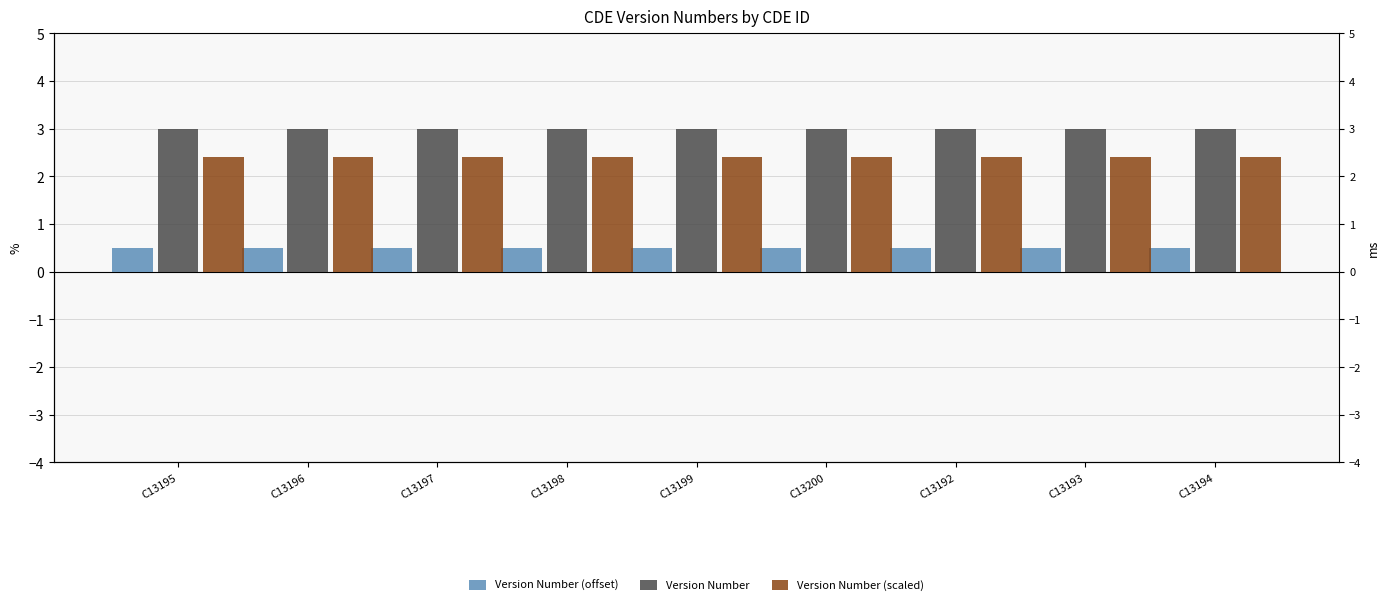

What is the label of the 3rd bar from the left?

C13197